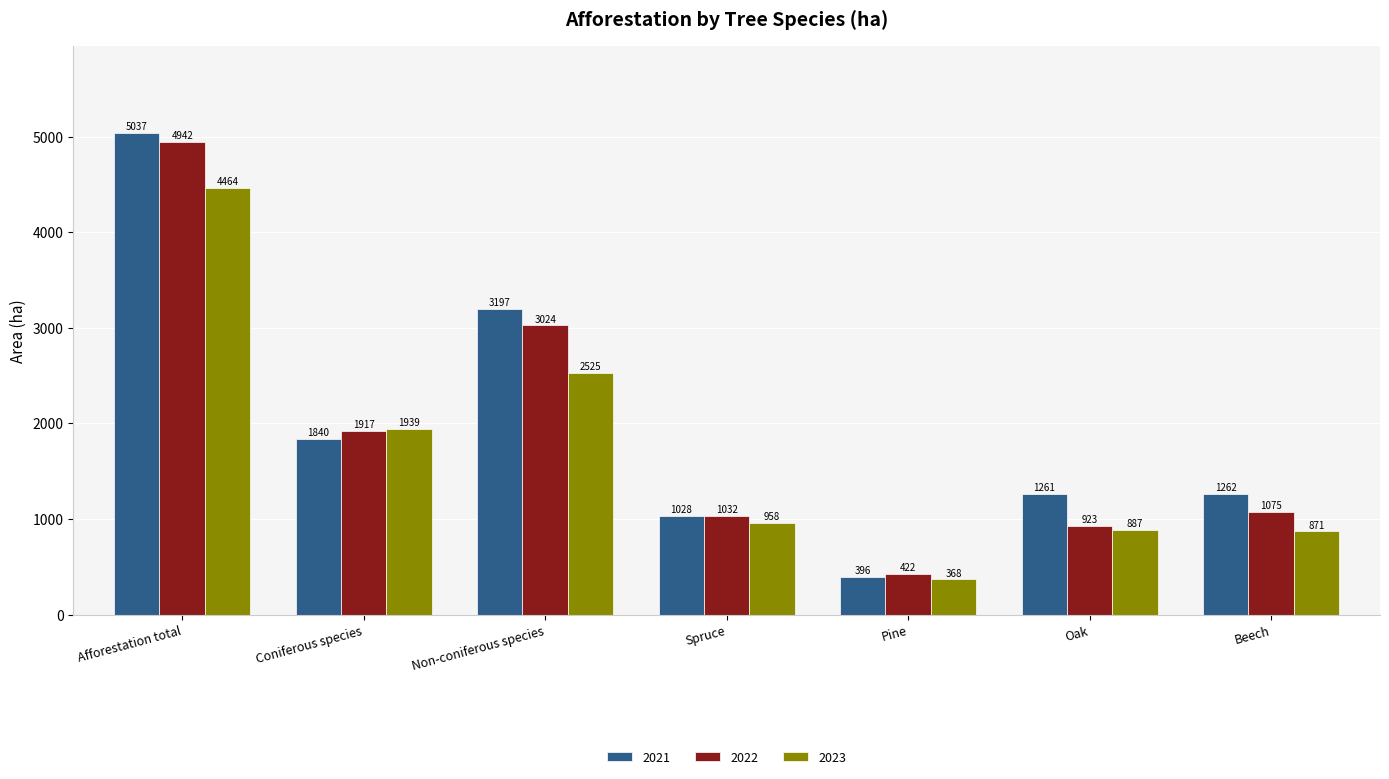

Which series has the largest range (max minus min)?

2021